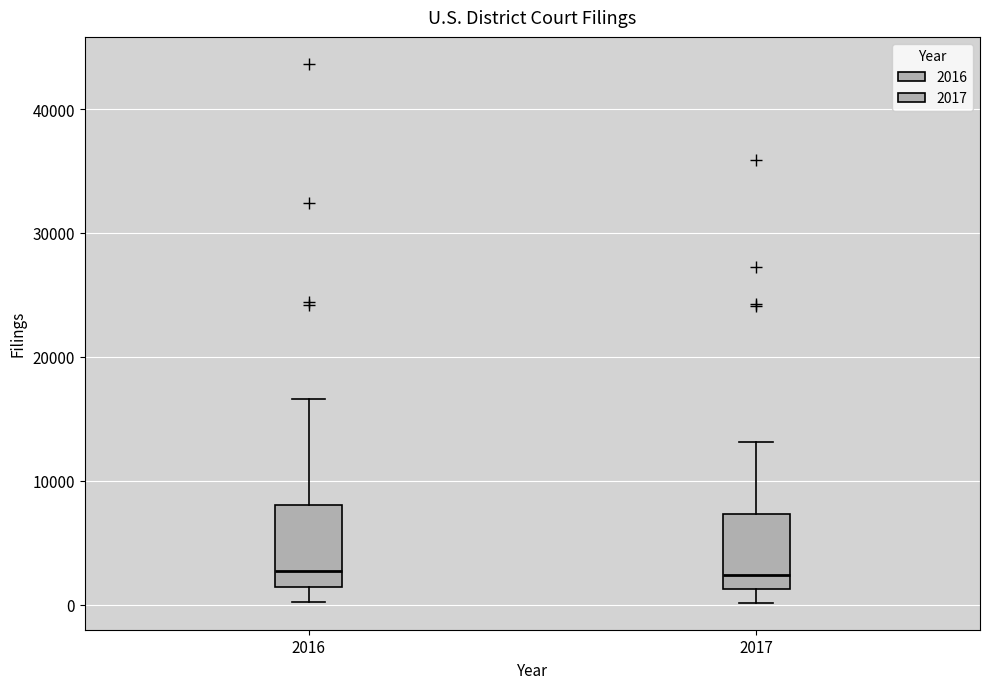

Where is the lower edge of the box at x = 2017 on the y-axis? The values are not printed on the chart, so give them approximately, as read against the axis.

1000